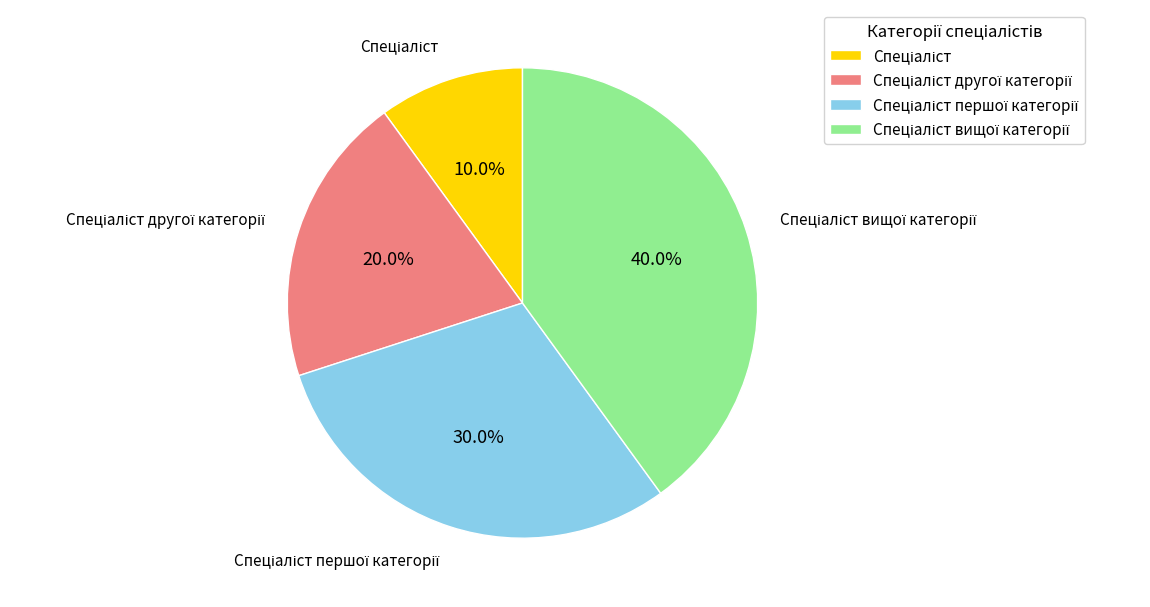

Is there any slice that represents more than half of the pie?

No